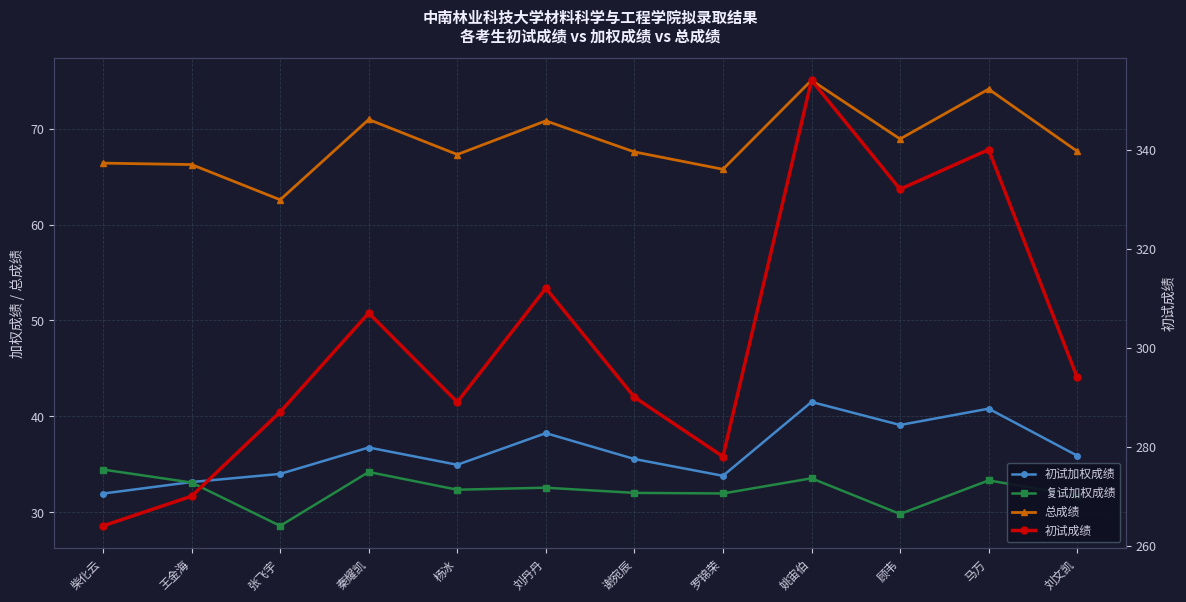

Reading right to left, extract all data points from this chart.

初试加权成绩: 刘文凯=35.9	马万=40.8	顾韦=39.1	姚宙伯=41.5	罗锦荣=33.8	谢宛辰=35.5	刘丹丹=38.2	杨冰=35.0	秦耀凯=36.8	张飞宇=34.0	王金海=33.1	柴化云=31.9
复试加权成绩: 刘文凯=31.7	马万=33.3	顾韦=29.8	姚宙伯=33.5	罗锦荣=32.0	谢宛辰=32.0	刘丹丹=32.6	杨冰=32.4	秦耀凯=34.2	张飞宇=28.6	王金海=33.1	柴化云=34.5
总成绩: 刘文凯=67.6	马万=74.1	顾韦=68.9	姚宙伯=75.0	罗锦荣=65.8	谢宛辰=67.6	刘丹丹=70.8	杨冰=67.3	秦耀凯=71.0	张飞宇=62.6	王金海=66.2	柴化云=66.4
初试成绩: 刘文凯=294.0	马万=340.0	顾韦=332.0	姚宙伯=354.0	罗锦荣=278.0	谢宛辰=290.0	刘丹丹=312.0	杨冰=289.0	秦耀凯=307.0	张飞宇=287.0	王金海=270.0	柴化云=264.0